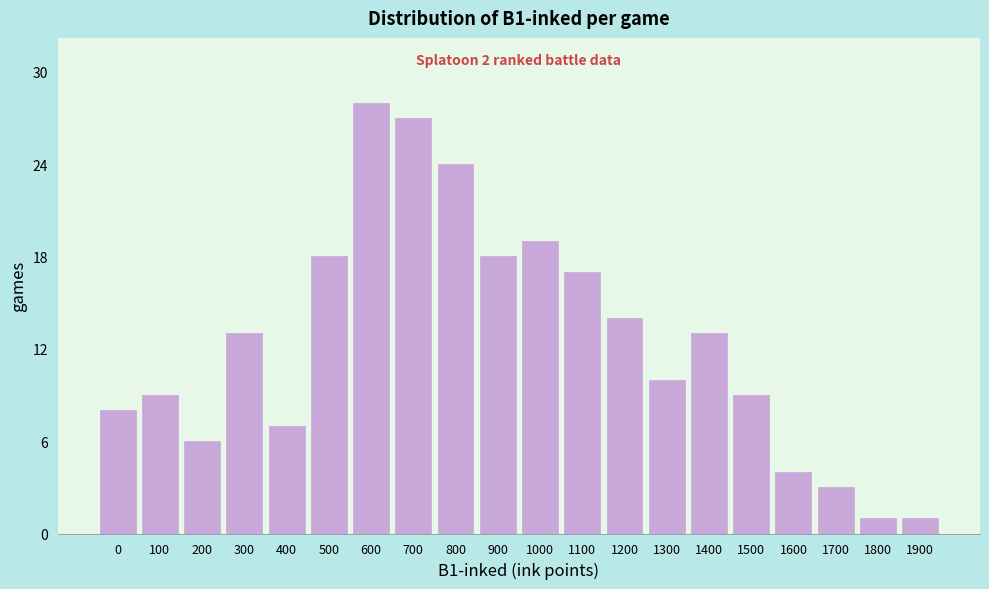

Reading right to left, transcribe all the data shown in this chart.

1900=1	1800=1	1700=3	1600=4	1500=9	1400=13	1300=10	1200=14	1100=17	1000=19	900=18	800=24	700=27	600=28	500=18	400=7	300=13	200=6	100=9	0=8